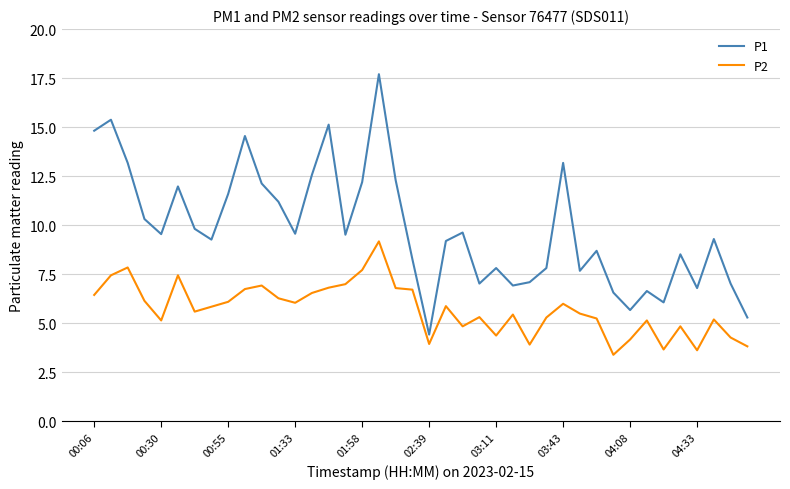

True or false: P2 and P1 intersect in this chart.

False